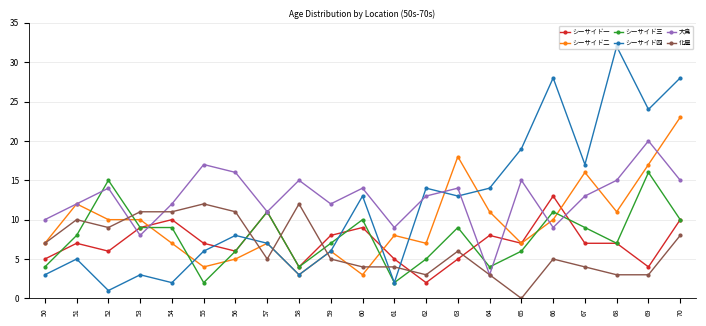

Reading right to left, list all the values displayed in this chart.

シーサイド一: 10	4	7	7	13	7	8	5	2	5	9	8	4	11	6	7	10	9	6	7	5
シーサイド二: 23	17	11	16	10	7	11	18	7	8	3	6	3	7	5	4	7	10	10	12	7
シーサイド三: 10	16	7	9	11	6	4	9	5	2	10	7	4	11	6	2	9	9	15	8	4
シーサイド四: 28	24	32	17	28	19	14	13	14	2	13	6	3	7	8	6	2	3	1	5	3
大島: 15	20	15	13	9	15	3	14	13	9	14	12	15	11	16	17	12	8	14	12	10
化屋: 8	3	3	4	5	0	3	6	3	4	4	5	12	5	11	12	11	11	9	10	7